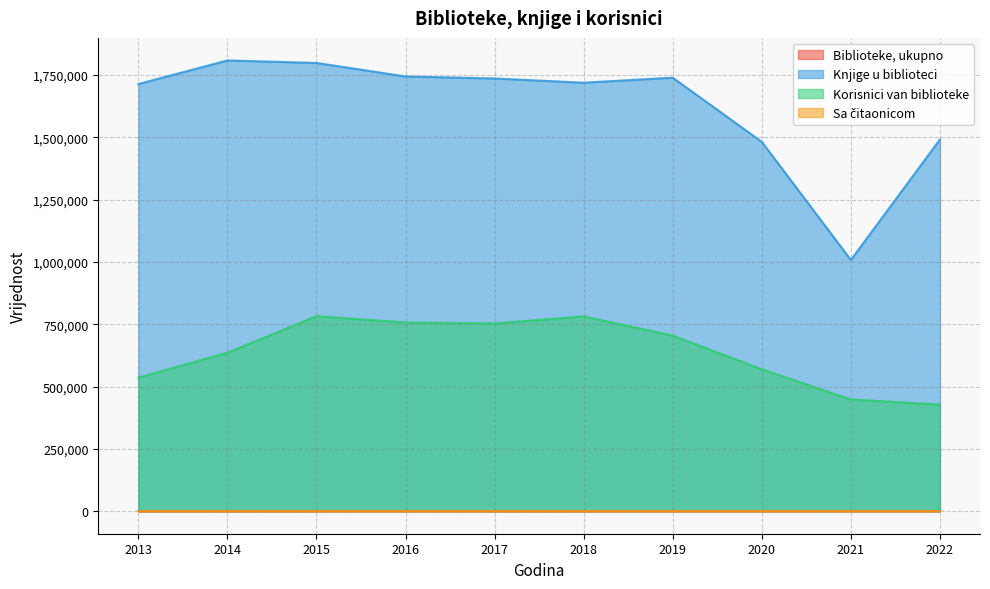

How many categories are shown in the chart?

10